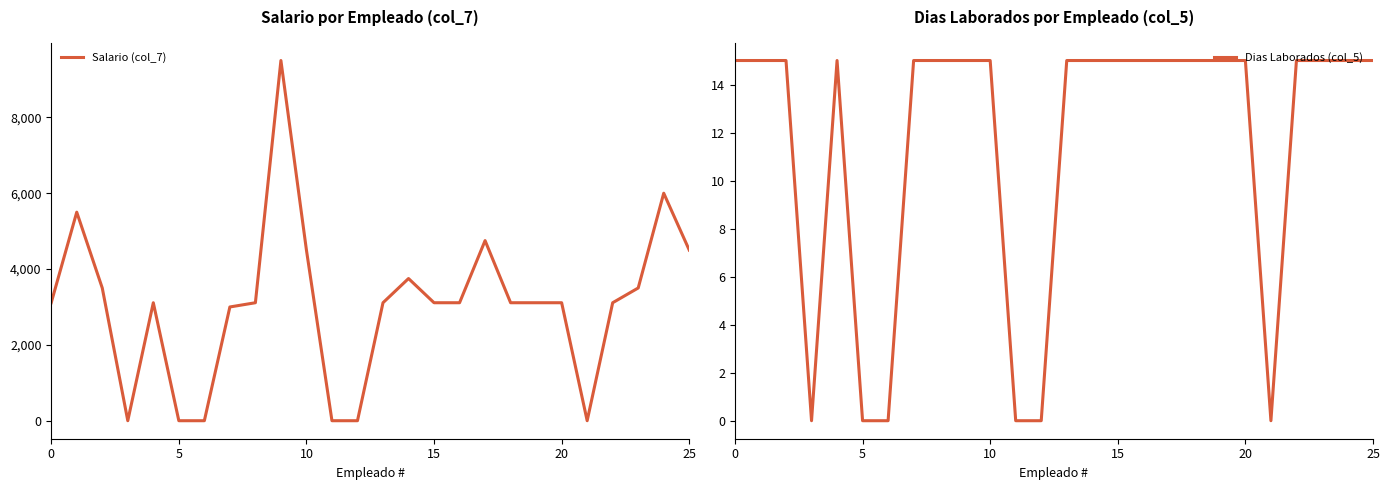

What is the value of the Salario (col_7) point at the 25th from the left?

6000.0